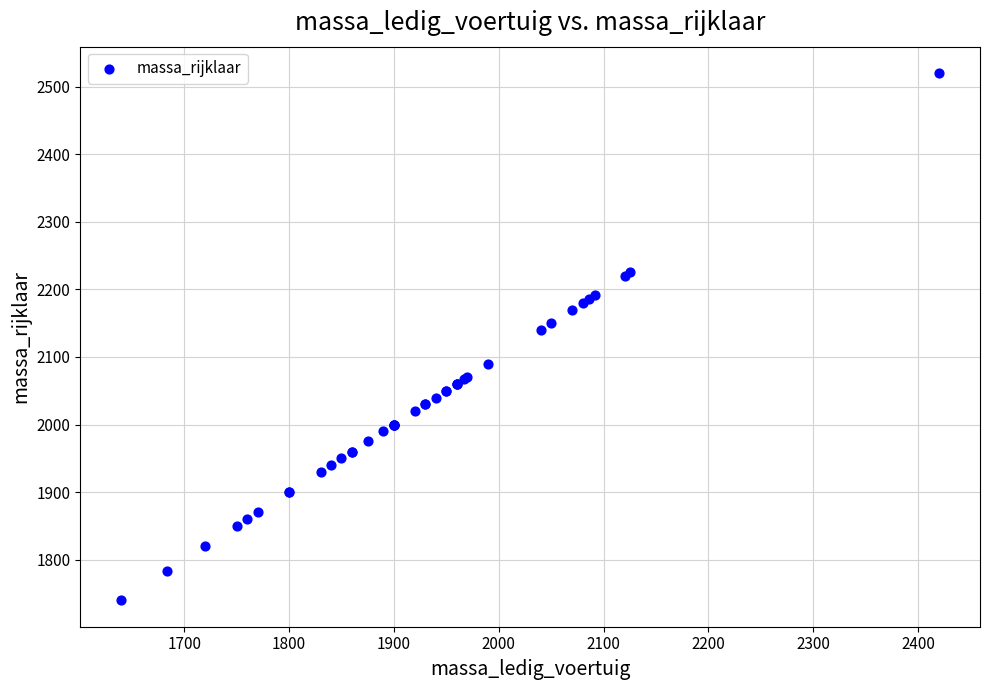

What Y value in the scatter plot is closest to 2130?

2140